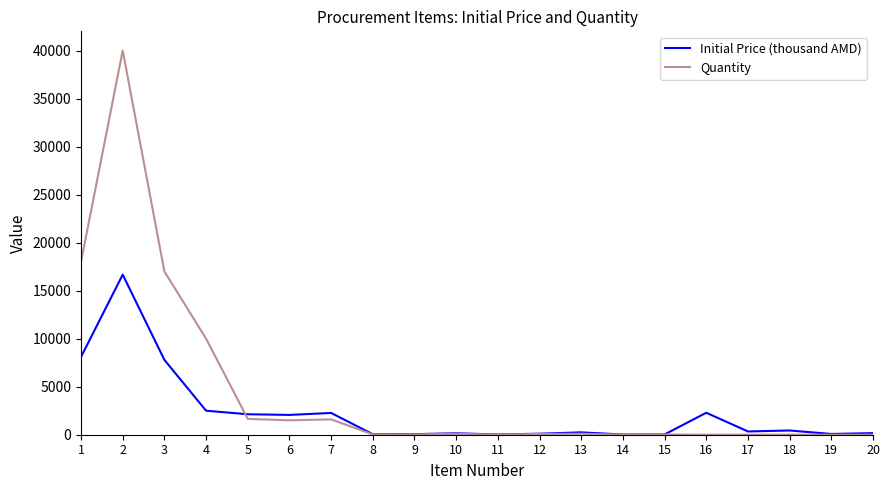

The value of Quantity at 1 is 18000.0. True or false?

True